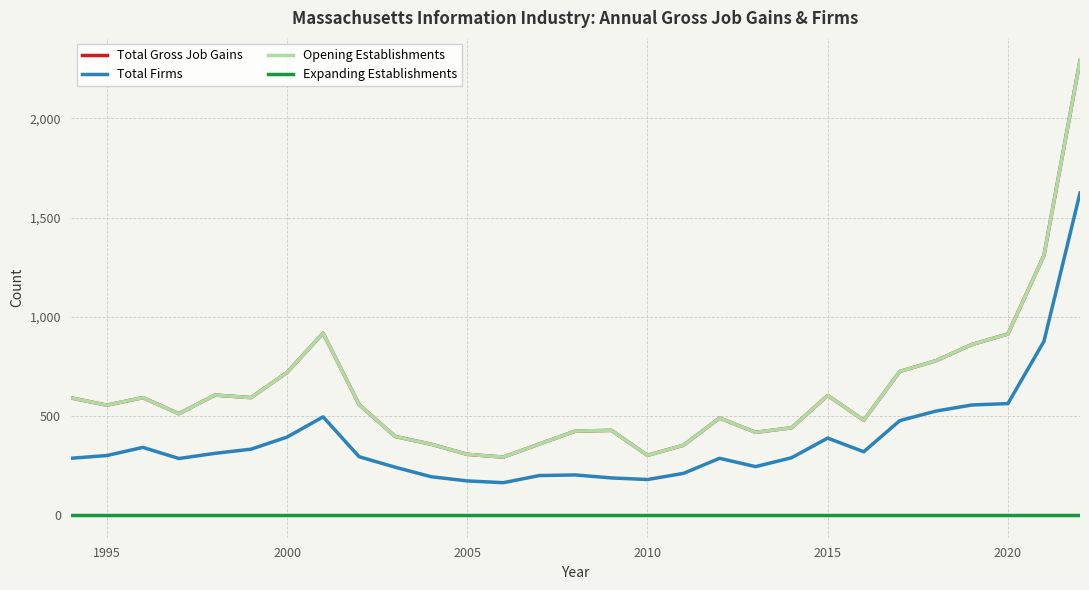

True or false: Opening Establishments and Total Gross Job Gains cross at least once.

False